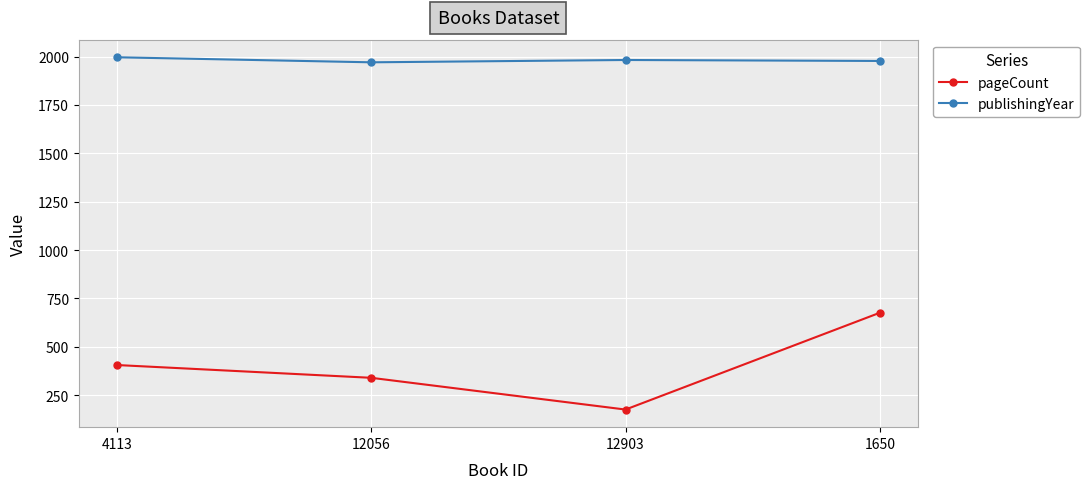

Which series has the largest total across all categories?

publishingYear